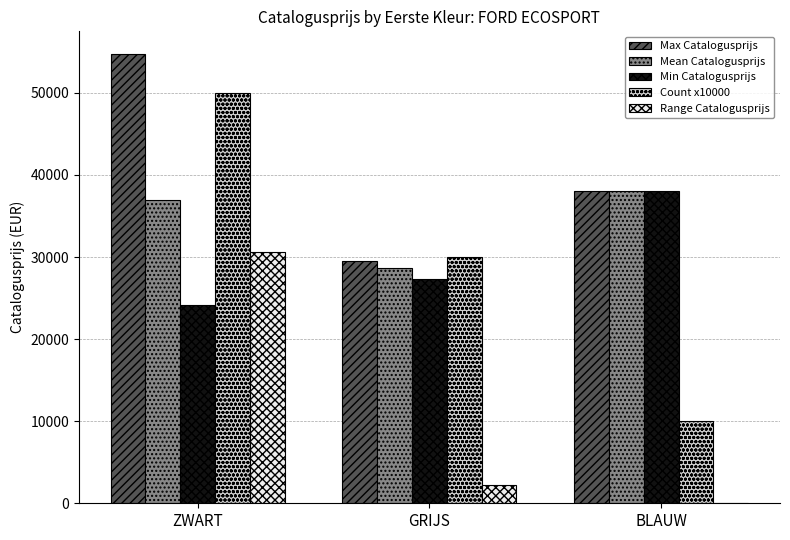

Reading left to right, extract all data points from this chart.

Max Catalogusprijs: 54758	29486	38018
Mean Catalogusprijs: 36973	28706	38018
Min Catalogusprijs: 24140	27318	38018
Count x10000: 50000	30000	10000
Range Catalogusprijs: 30618	2168	0